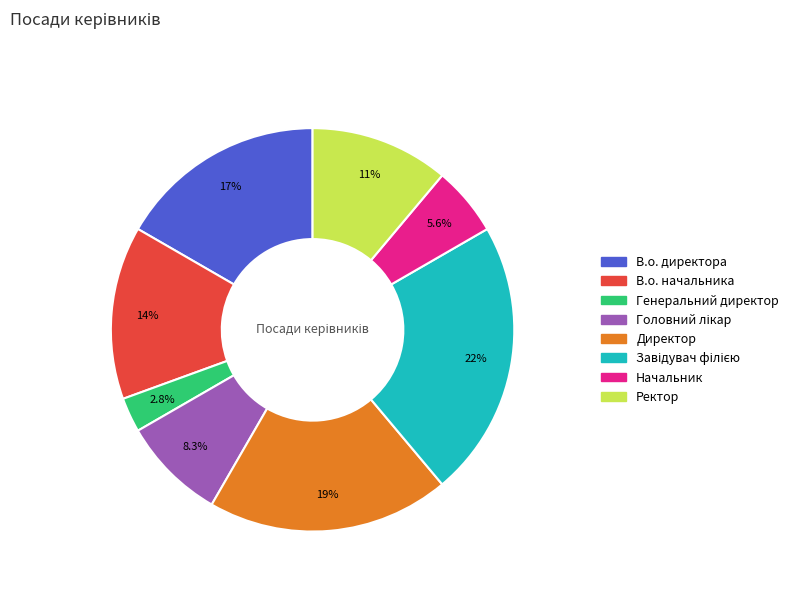

How much of the chart is everything except Генеральний директор?

97.2%